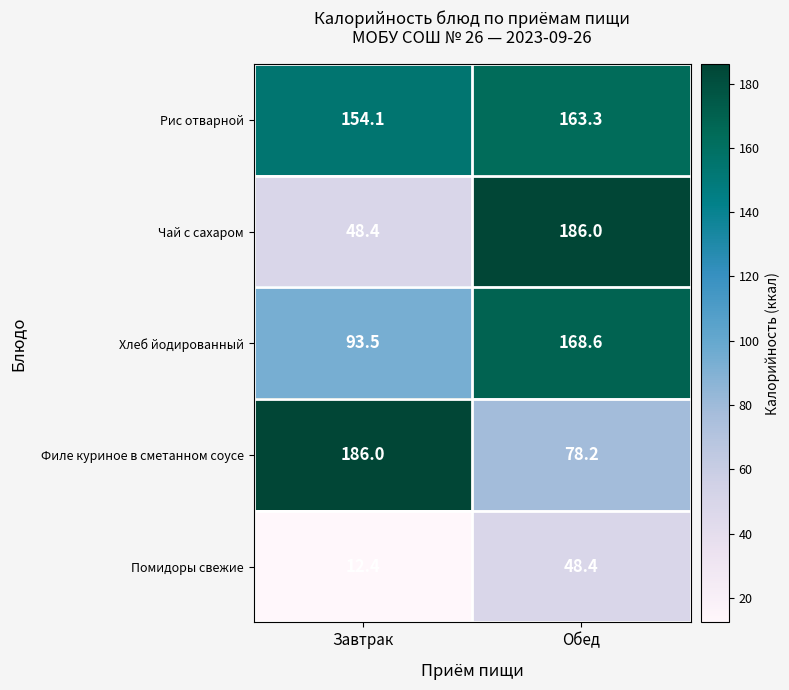

Which series has the largest range (max minus min)?

Чай с сахаром